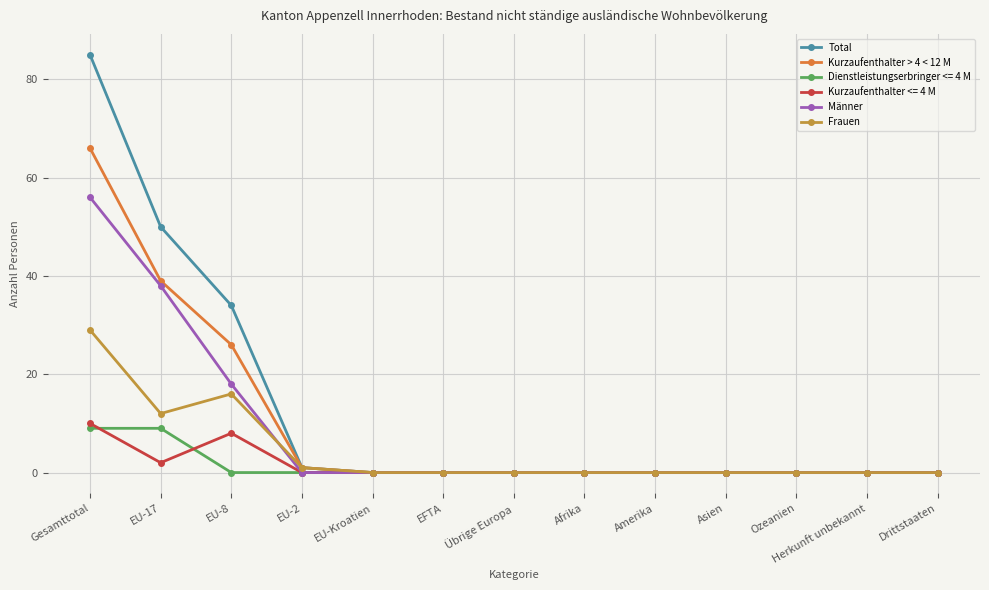

Which series changed the most between Gesamttotal and Ozeanien?

Total